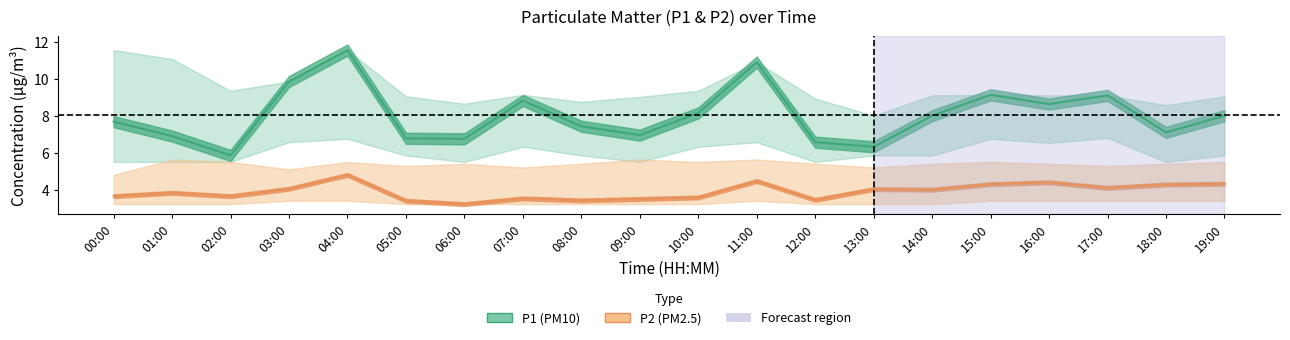

What is the difference between the maximum and minimum values in the P2_upper series?

0.8